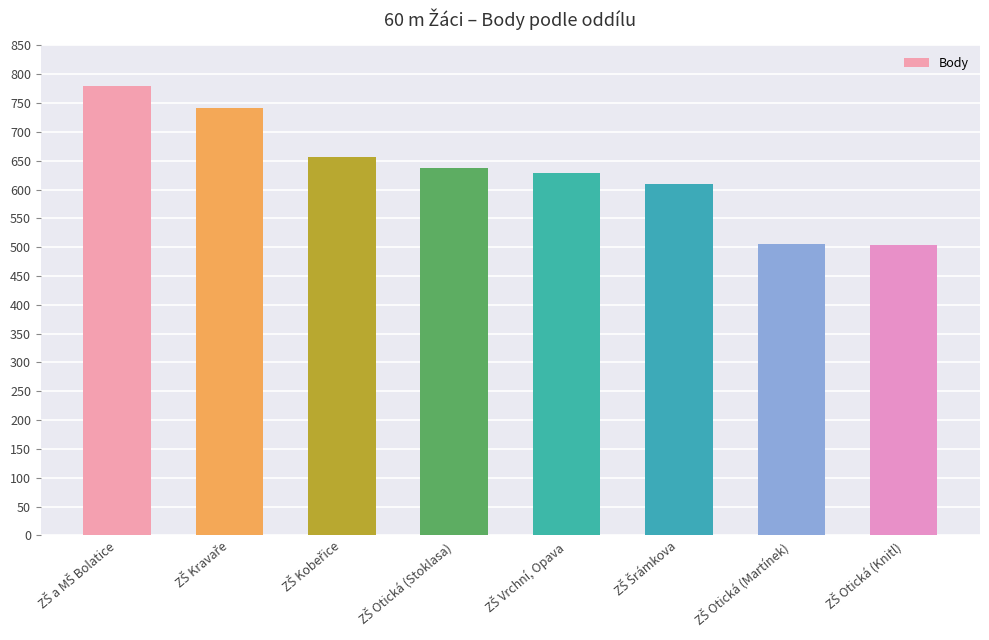

What is the minimum value shown in the chart?

503